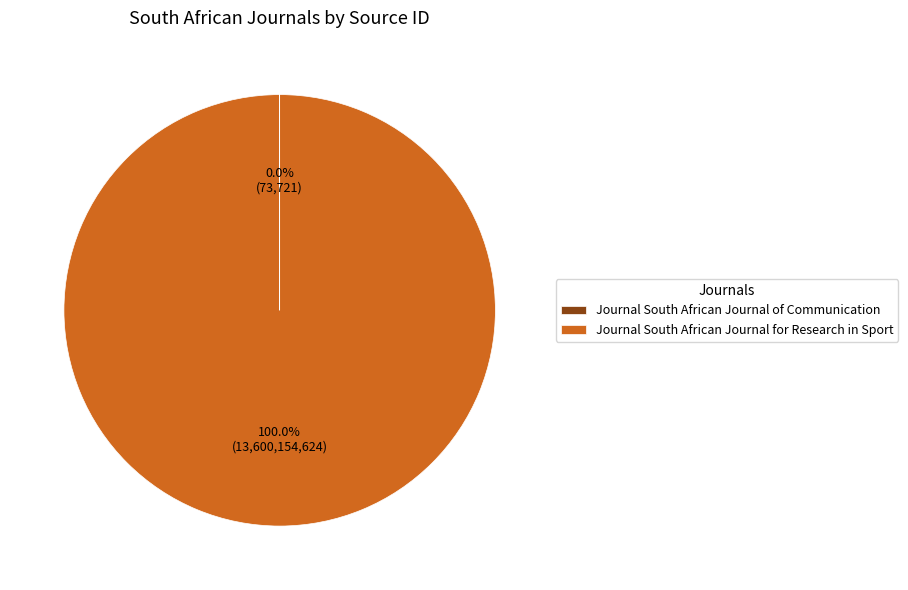

Which category has the biggest portion of the pie?

Journal South African Journal for Research in Sport